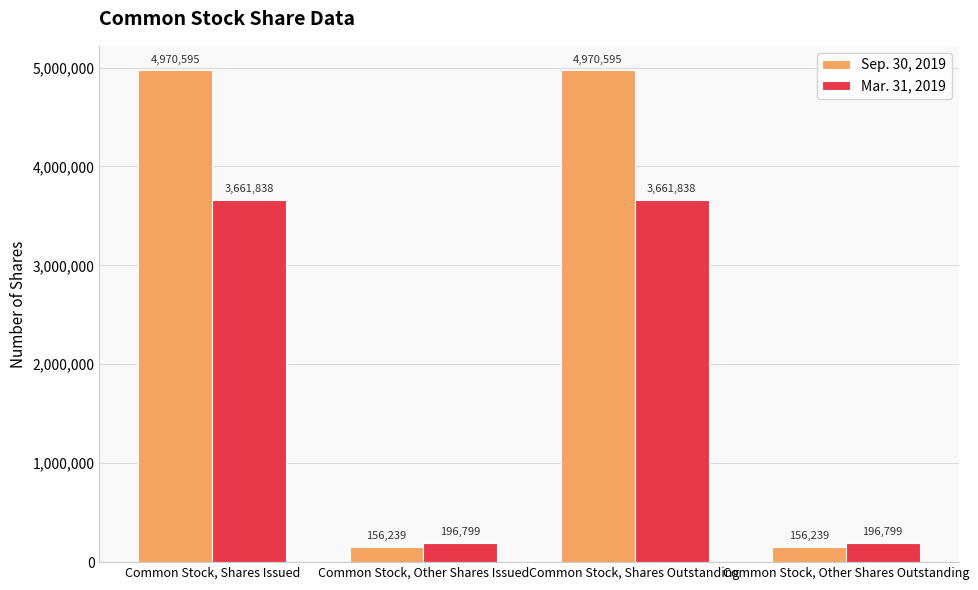

Reading left to right, transcribe all the data shown in this chart.

Sep. 30, 2019: 4970595	156239	4970595	156239
Mar. 31, 2019: 3661838	196799	3661838	196799